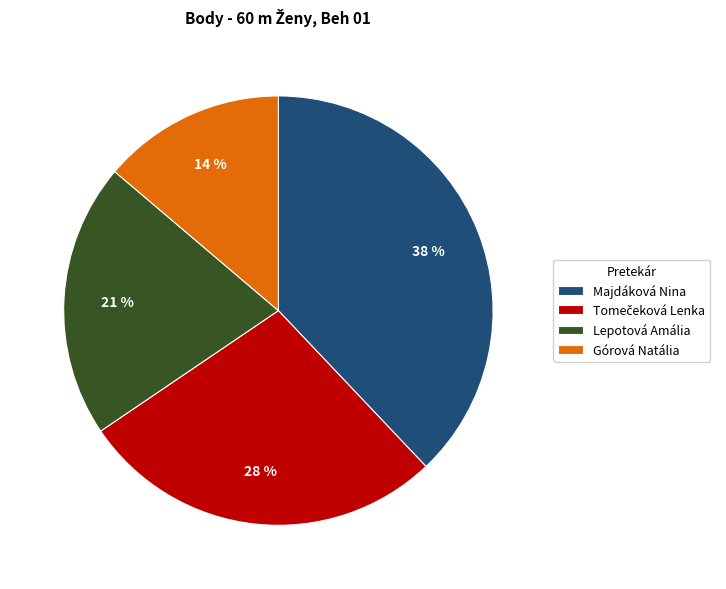

To the nearest percent, what portion does Lepotová Amália represent?

21%